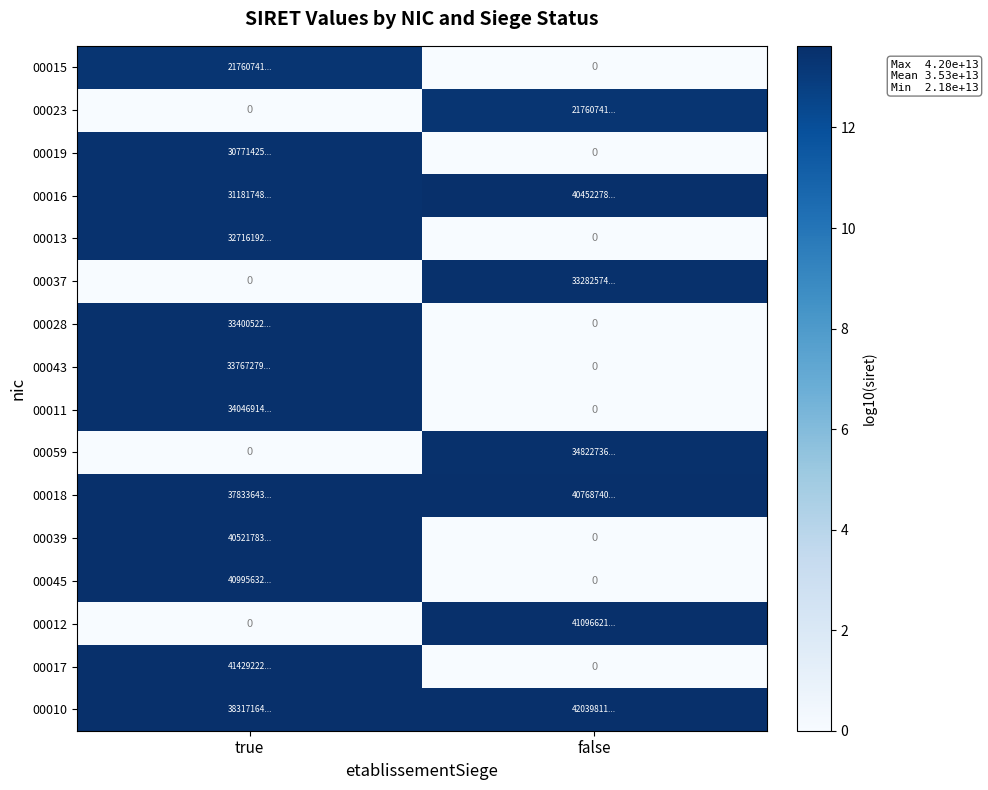

Is the value of 00037 at true greater than the value of 00011 at false?

No